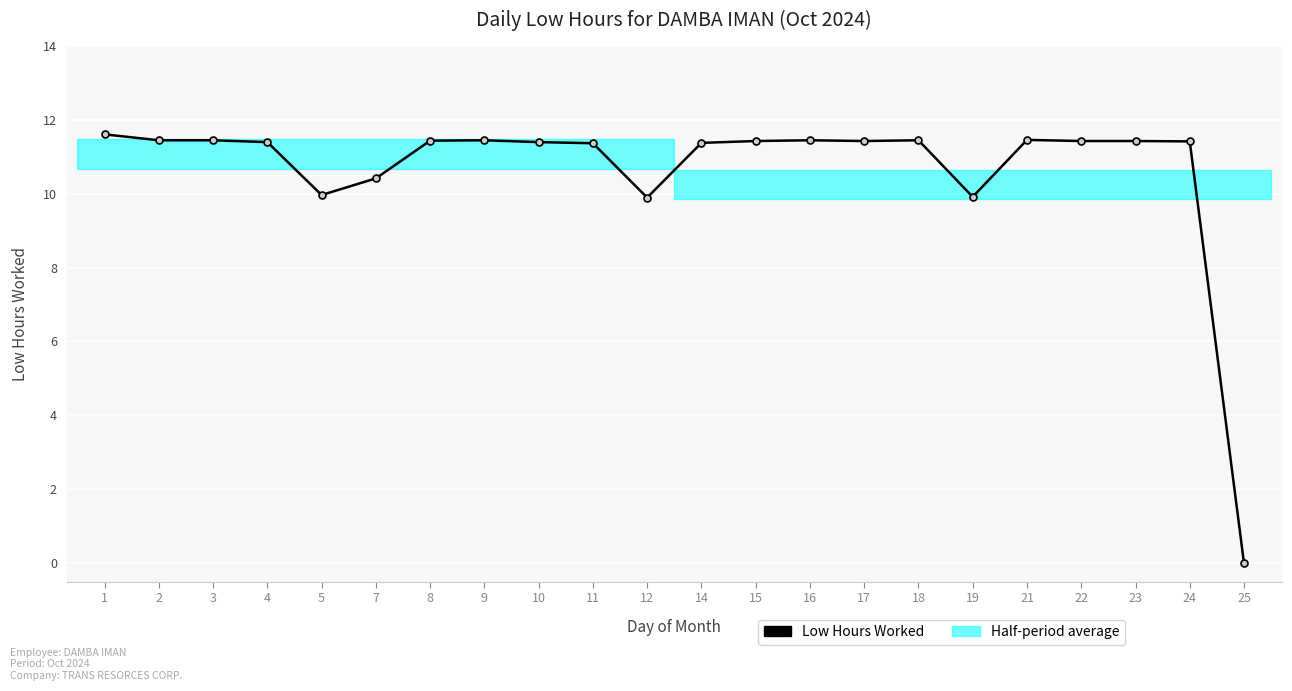

Reading left to right, list all the values displayed in this chart.

1=11.6	2=11.4	3=11.4	4=11.4	5=10.0	7=10.4	8=11.4	9=11.4	10=11.4	11=11.4	12=9.9	14=11.4	15=11.4	16=11.4	17=11.4	18=11.4	19=9.9	21=11.4	22=11.4	23=11.4	24=11.4	25=0.0